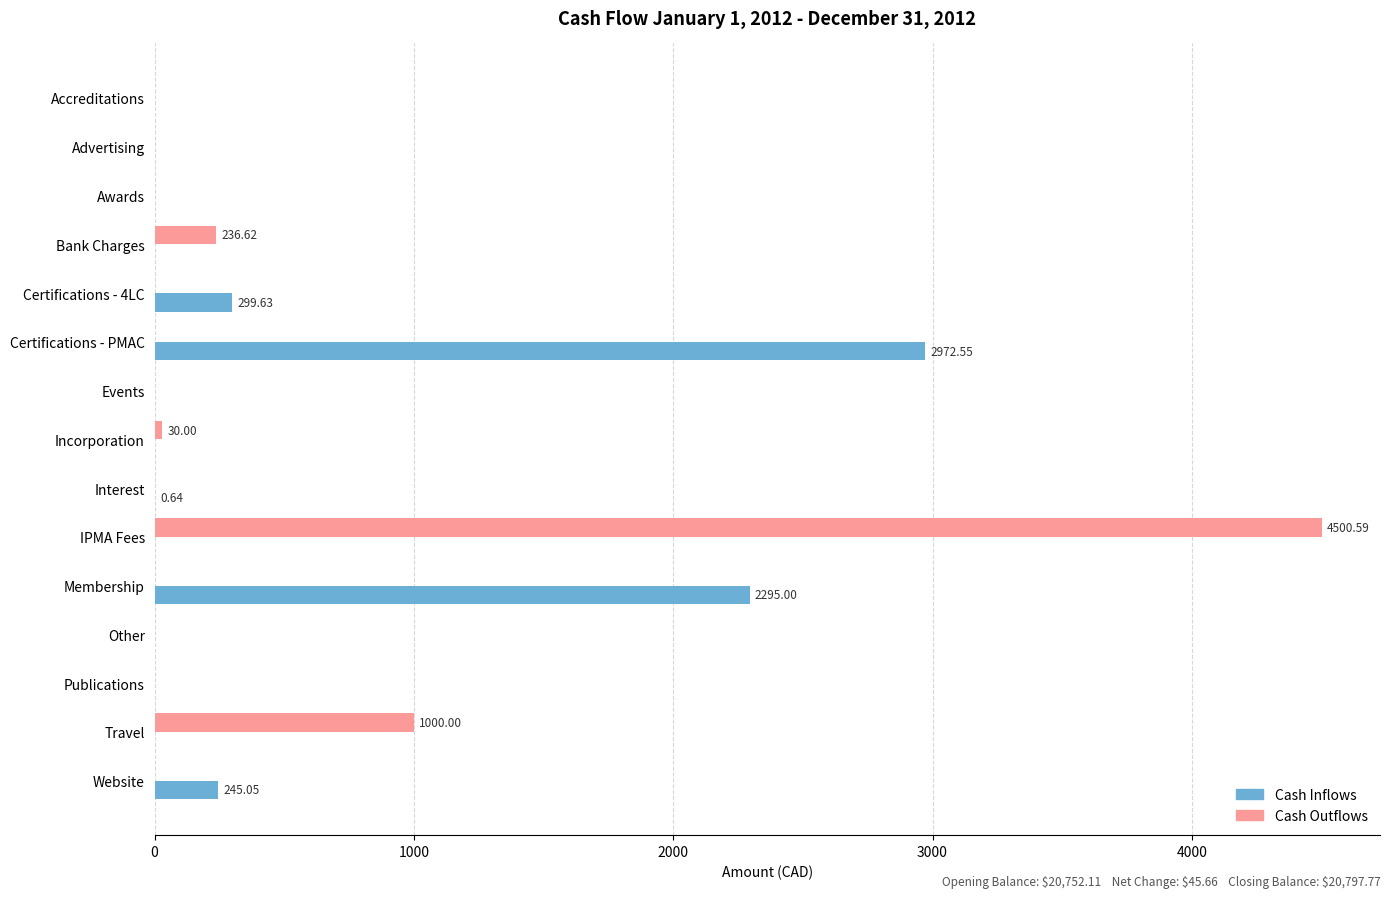

What is the sum of all Cash Outflows values?

5767.2